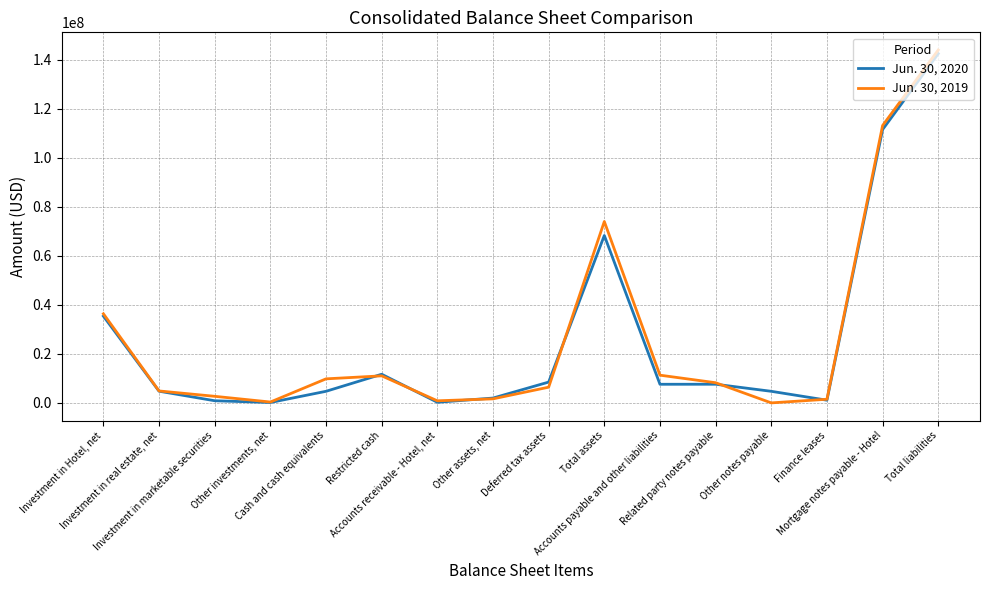

How many interior local peaks does the Jun. 30, 2019 series have?

2